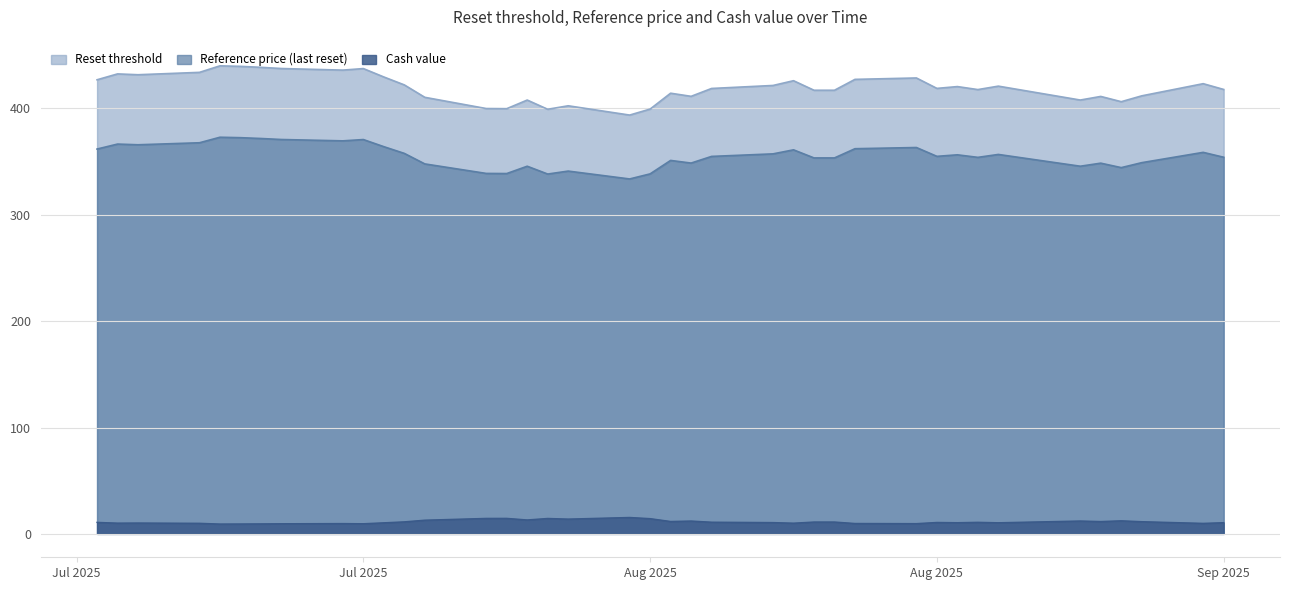

The value of Cash value at 2025-08-15 is 5.3. True or false?

False